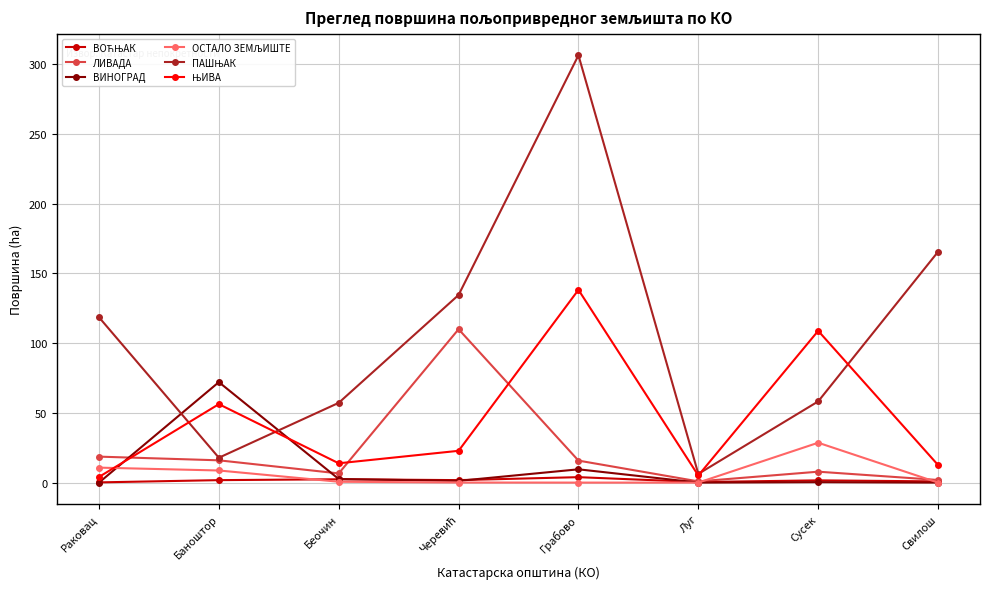

At how many categories does at least one series exceed 230?

1